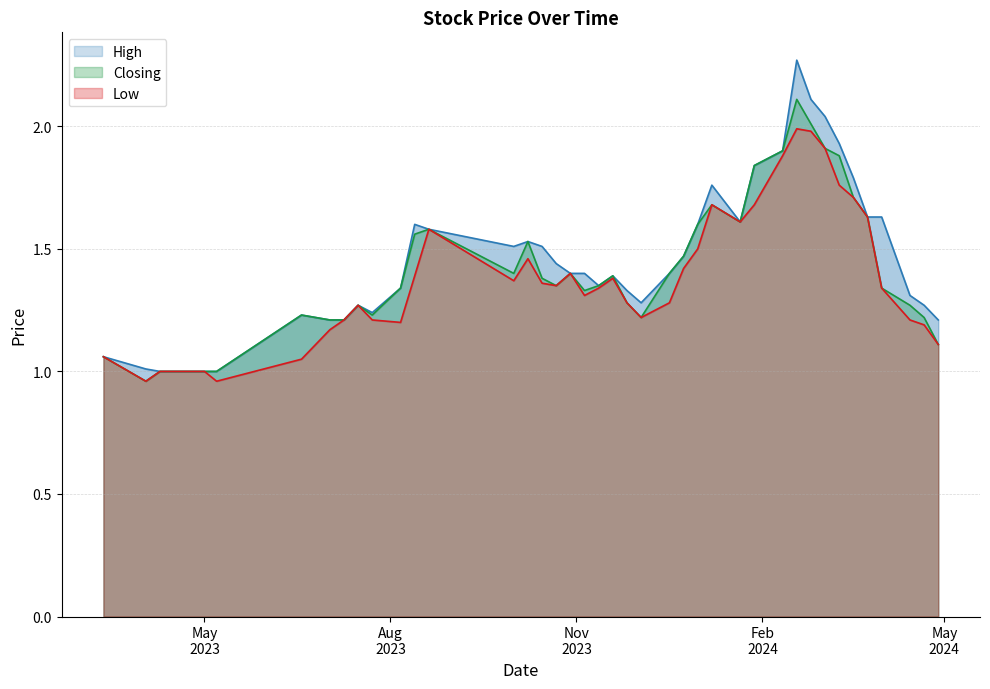

What is the difference between the maximum and minimum values in the Closing series?

1.1